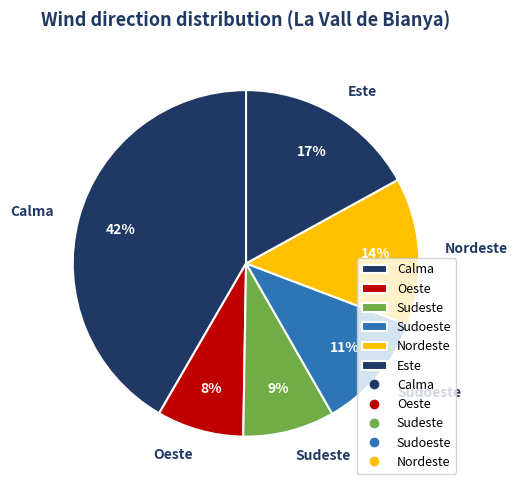

The Calma slice represents 42% of the pie. True or false?

True